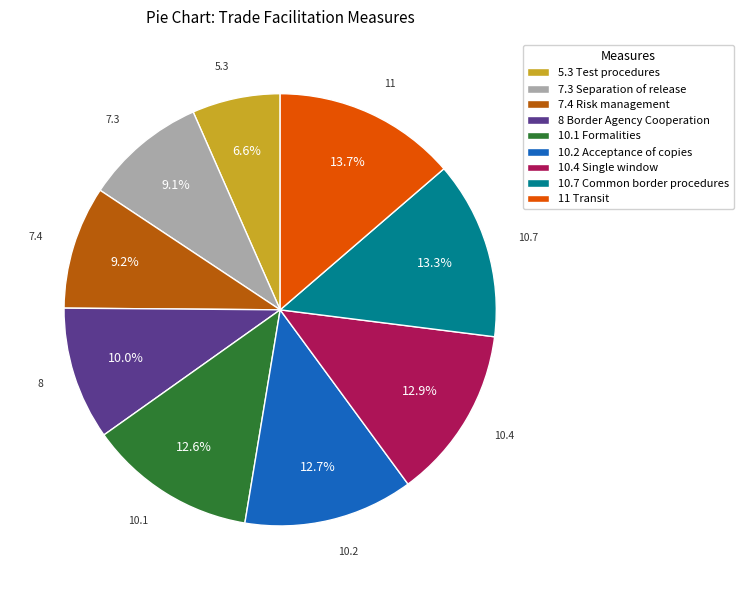

What is the smallest slice in the pie chart?

5.3 Test procedures